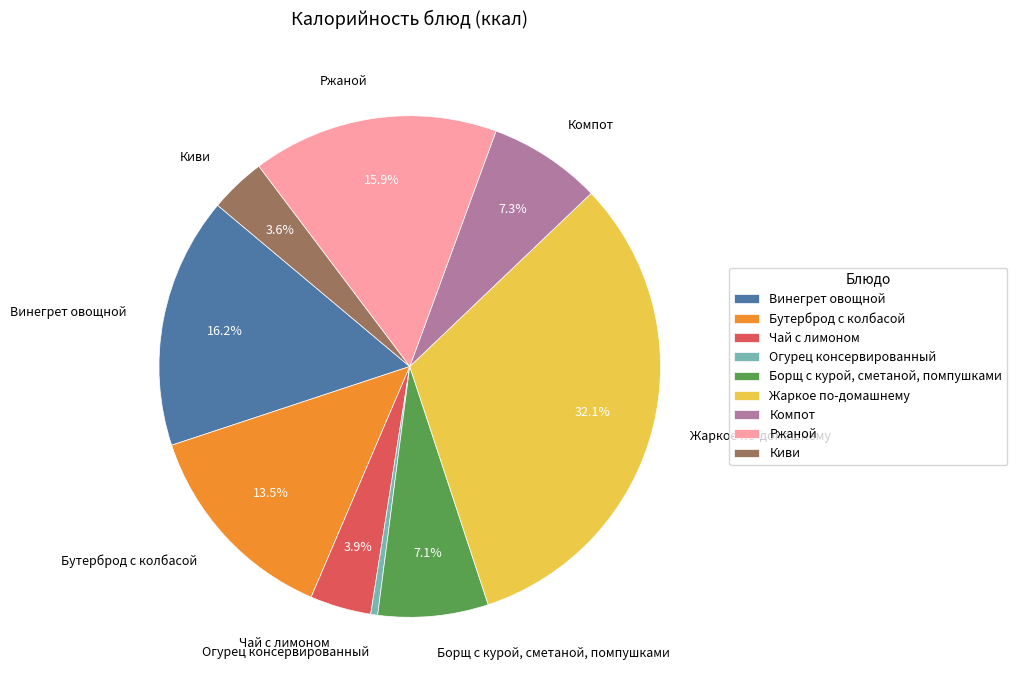

Is Компот the majority of the pie?

No